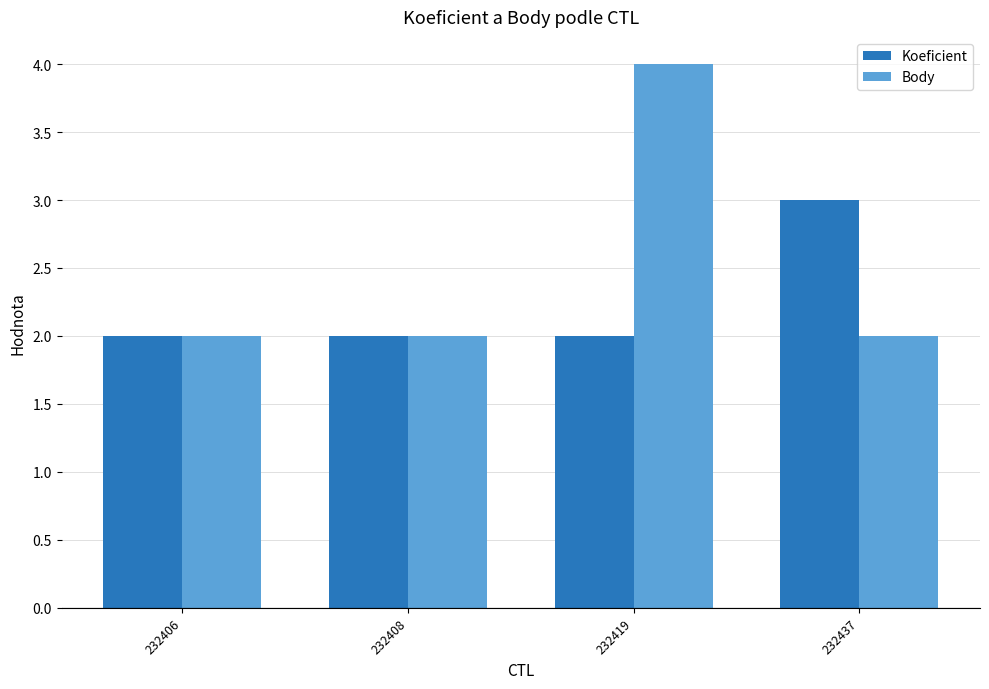

List the series in order of their peak value, highest first.

Body, Koeficient